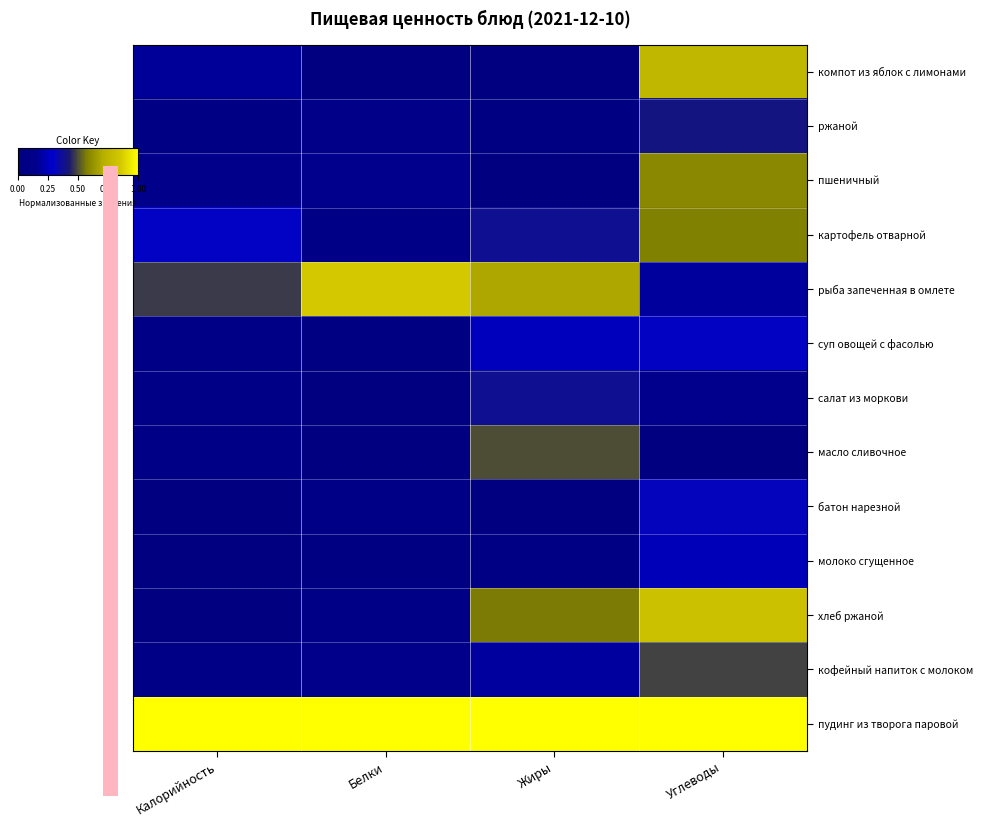

Reading left to right, what are all the values shown in this chart?

пудинг из творога паровой: Калорийность=1.0	Белки=1.0	Жиры=1.0	Углеводы=1.0
кофейный напиток с молоком: Калорийность=0.1	Белки=0.1	Жиры=0.2	Углеводы=0.5
хлеб ржаной: Калорийность=0.0	Белки=0.1	Жиры=0.6	Углеводы=0.8
молоко сгущенное: Калорийность=0.0	Белки=0.0	Жиры=0.1	Углеводы=0.2
батон нарезной: Калорийность=0.0	Белки=0.1	Жиры=0.0	Углеводы=0.3
масло сливочное: Калорийность=0.1	Белки=0.0	Жиры=0.5	Углеводы=0.0
салат из моркови: Калорийность=0.1	Белки=0.0	Жиры=0.4	Углеводы=0.2
суп овощей с фасолью: Калорийность=0.1	Белки=0.0	Жиры=0.2	Углеводы=0.3
рыба запеченная в омлете: Калорийность=0.5	Белки=0.9	Жиры=0.7	Углеводы=0.2
картофель отварной: Калорийность=0.3	Белки=0.1	Жиры=0.4	Углеводы=0.6
пшеничный: Калорийность=0.1	Белки=0.1	Жиры=0.0	Углеводы=0.6
ржаной: Калорийность=0.1	Белки=0.1	Жиры=0.0	Углеводы=0.4
компот из яблок с лимонами: Калорийность=0.2	Белки=0.0	Жиры=0.0	Углеводы=0.8